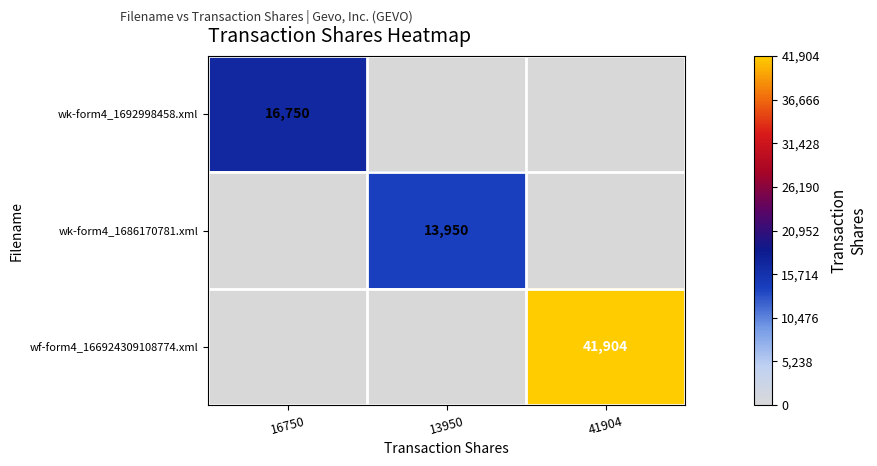

The wk-form4_1686170781.xml series shows 19854 at 13950. True or false?

False